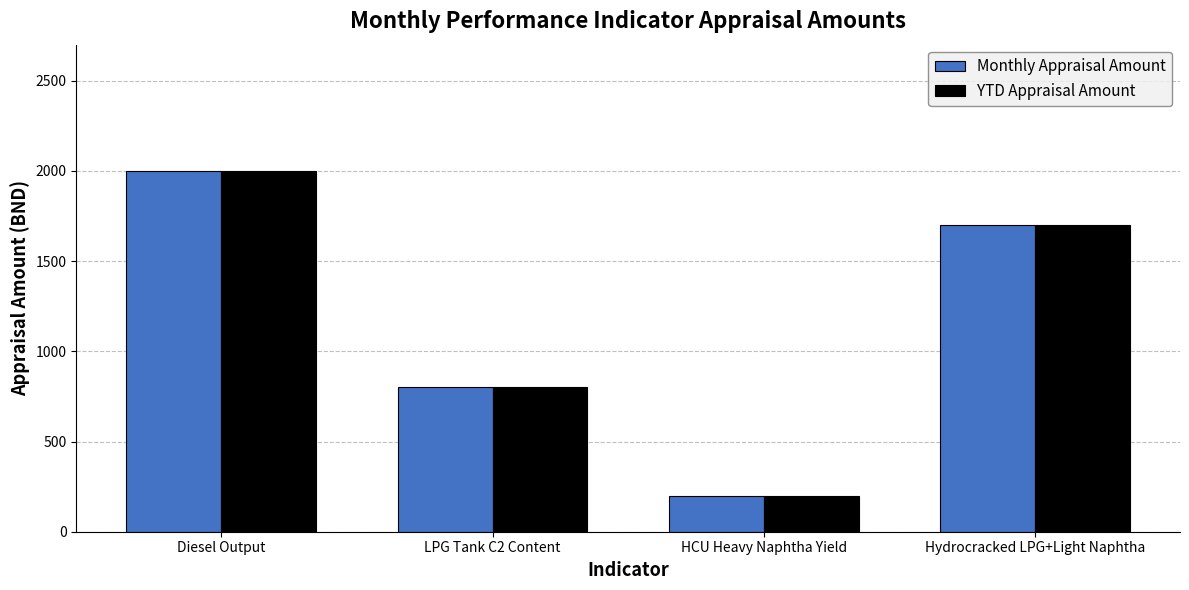

List the labels in order of YTD Appraisal Amount value, largest first.

Diesel Output, Hydrocracked LPG+Light Naphtha, LPG Tank C2 Content, HCU Heavy Naphtha Yield